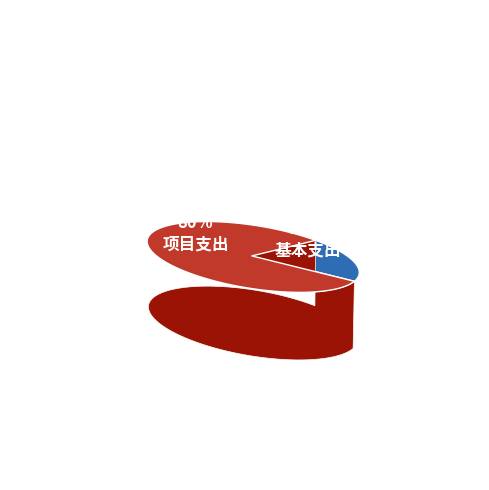

Is it true that 项目支出 is 80% of the pie?

True